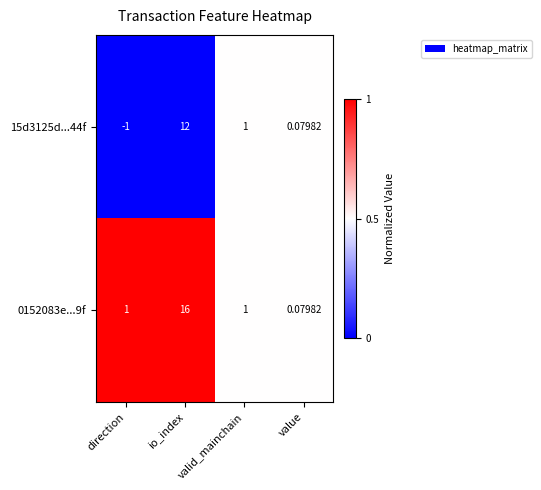

Rank the categories by 15d3125d...44f value from lowest to highest.

direction, value, valid_mainchain, io_index